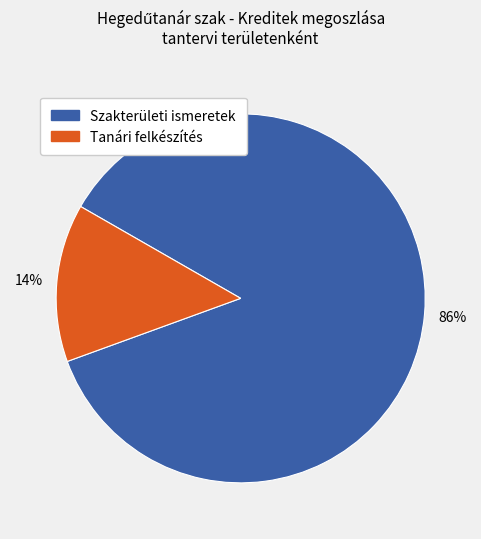

Count the number of slices in the pie.

2